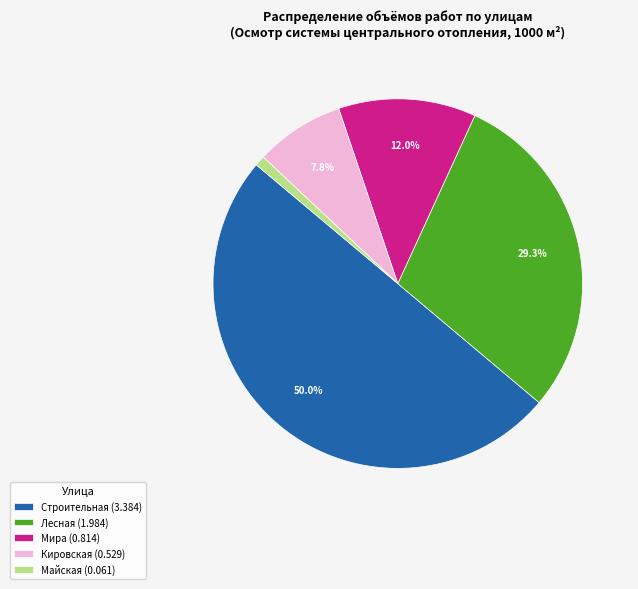

Rank the categories by value from highest to lowest.

Строительная (3.384), Лесная (1.984), Мира (0.814), Кировская (0.529), Майская (0.061)